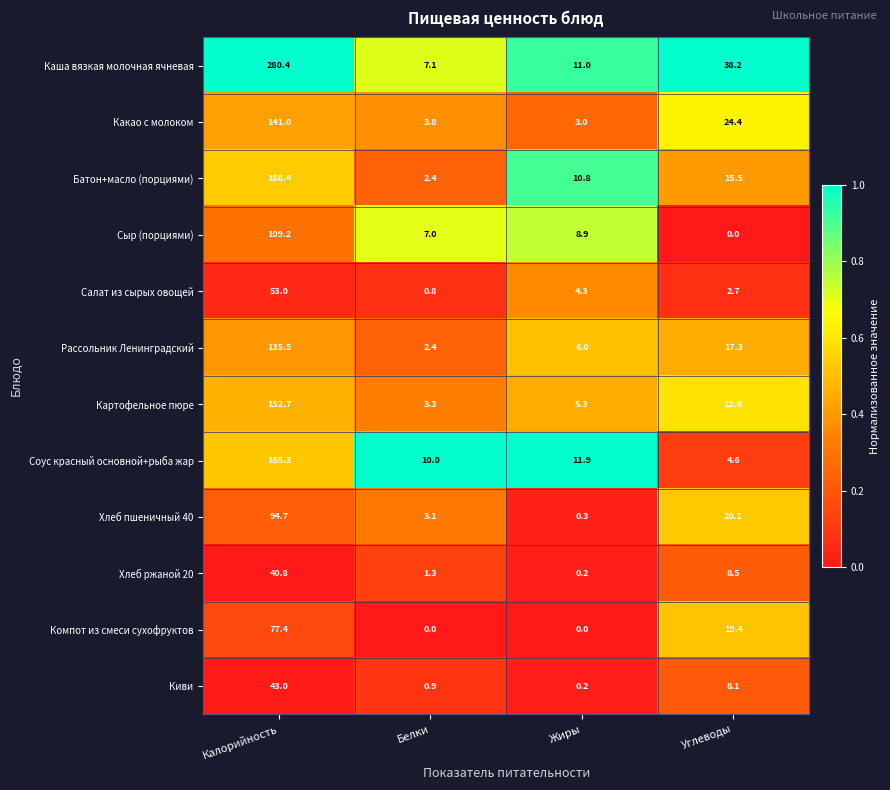

What value does the Соус красный основной+рыба жар series have at Жиры?

11.9